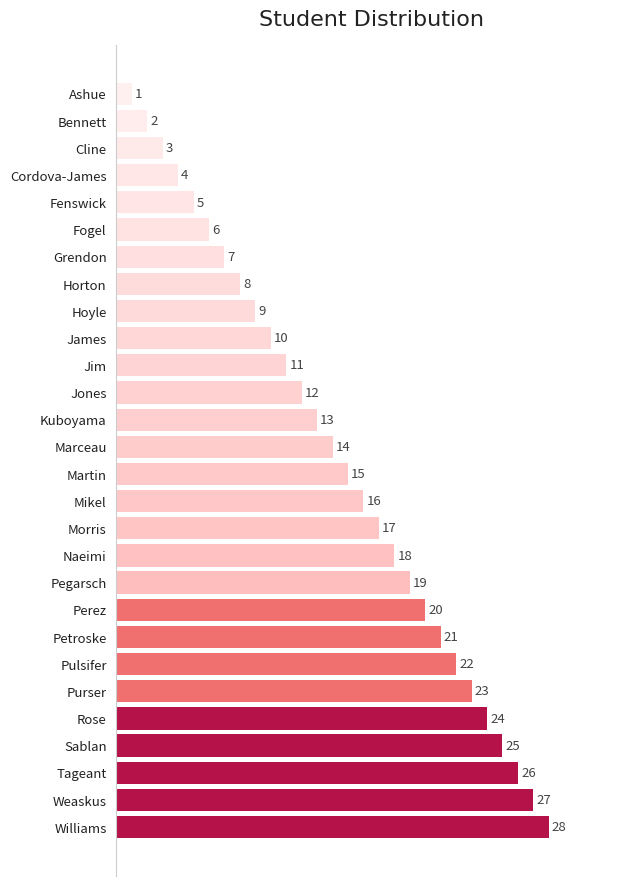

What is the sum of the values at Perez and Jones?

32